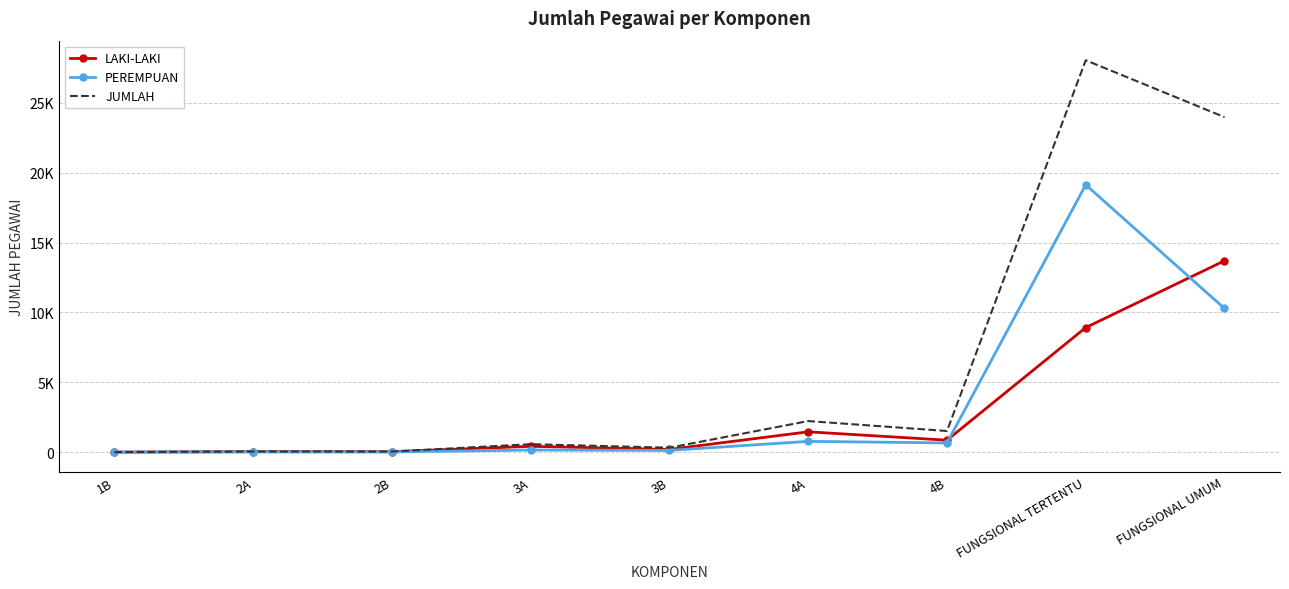

Reading left to right, transcribe all the data shown in this chart.

LAKI-LAKI: 1B=1	2A=32	2B=31	3A=414	3B=194	4A=1452	4B=854	FUNGSIONAL TERTENTU=8915	FUNGSIONAL UMUM=13697
PEREMPUAN: 1B=0	2A=12	2B=9	3A=151	3B=122	4A=770	4B=657	FUNGSIONAL TERTENTU=19134	FUNGSIONAL UMUM=10282
JUMLAH: 1B=1	2A=44	2B=40	3A=565	3B=316	4A=2222	4B=1511	FUNGSIONAL TERTENTU=28049	FUNGSIONAL UMUM=23979